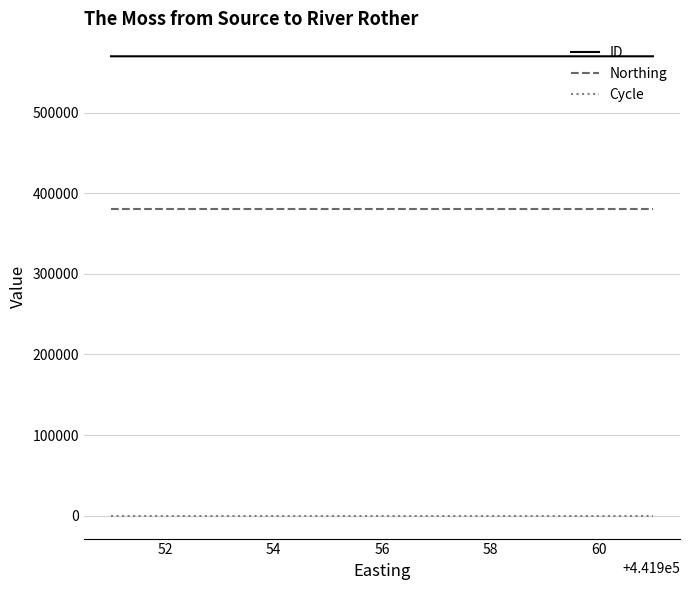

Is this an area chart (filled region under the line)?

No